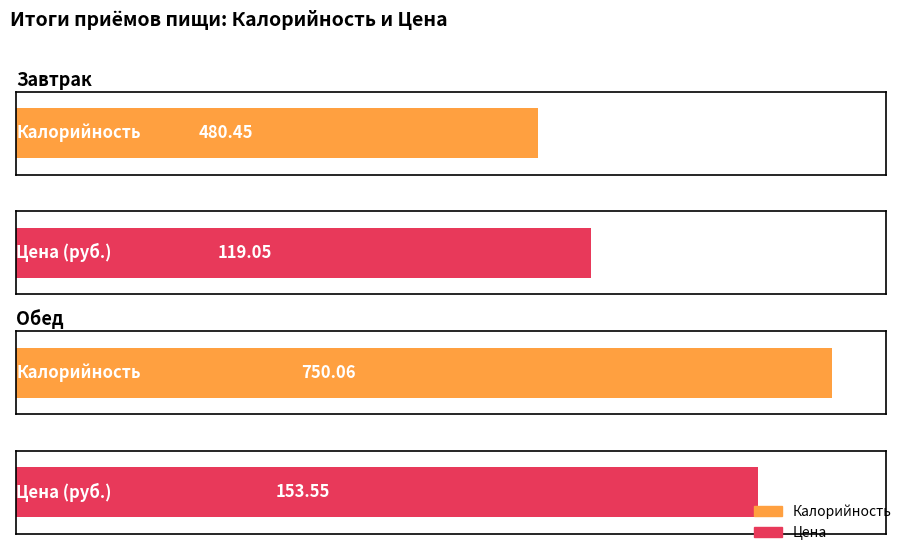

Between Завтрак (Итого) and Обед (Итого), which series saw the biggest shift?

Калорийность